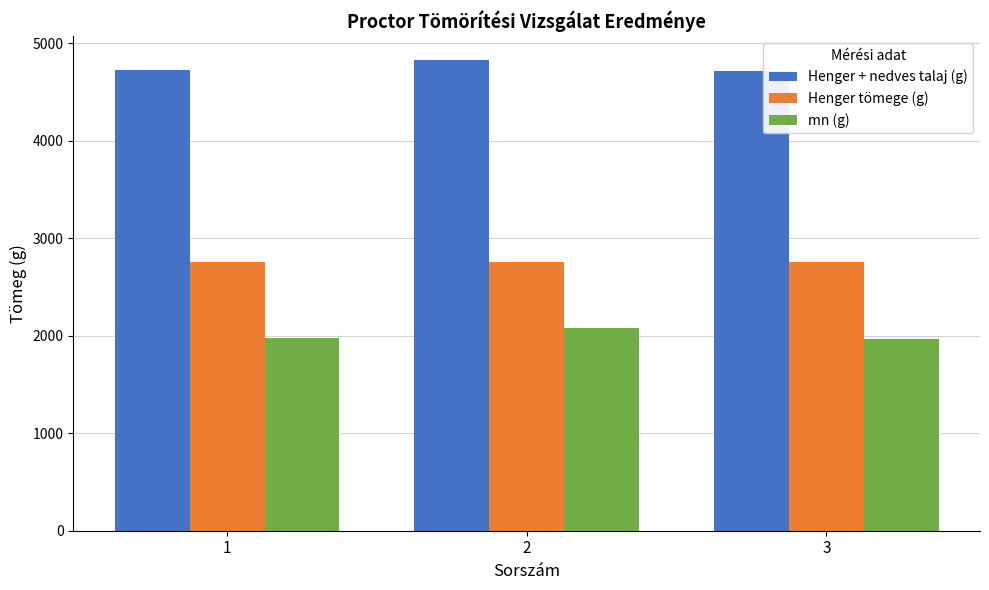

At which category is the sum across all series the highest?

2